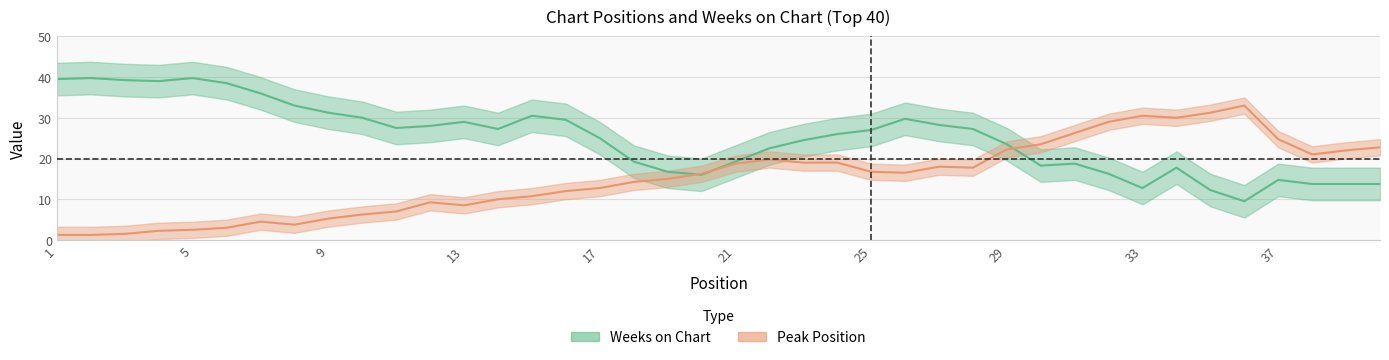

What are all the series names shown in the legend?

Peak Position, Weeks on Chart